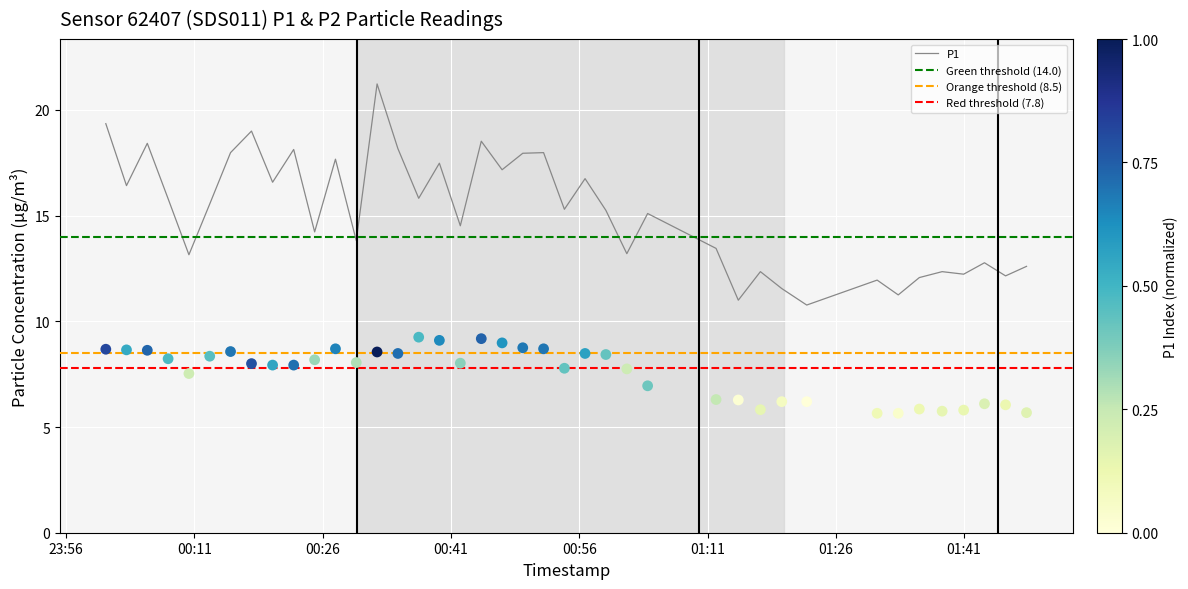

What is the lowest value of the P1 series?

10.8